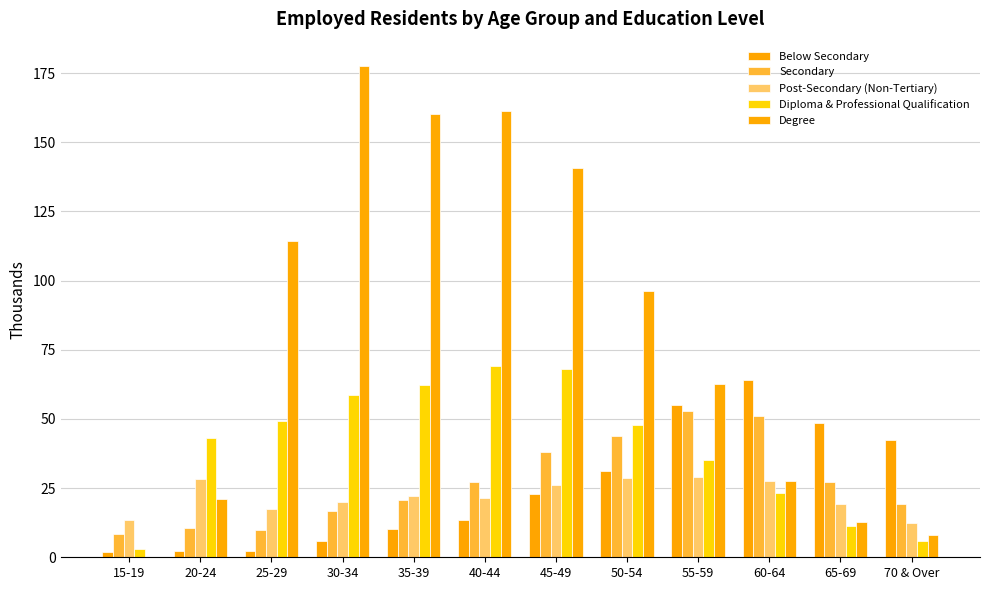

Does the chart contain stacked bars?

No